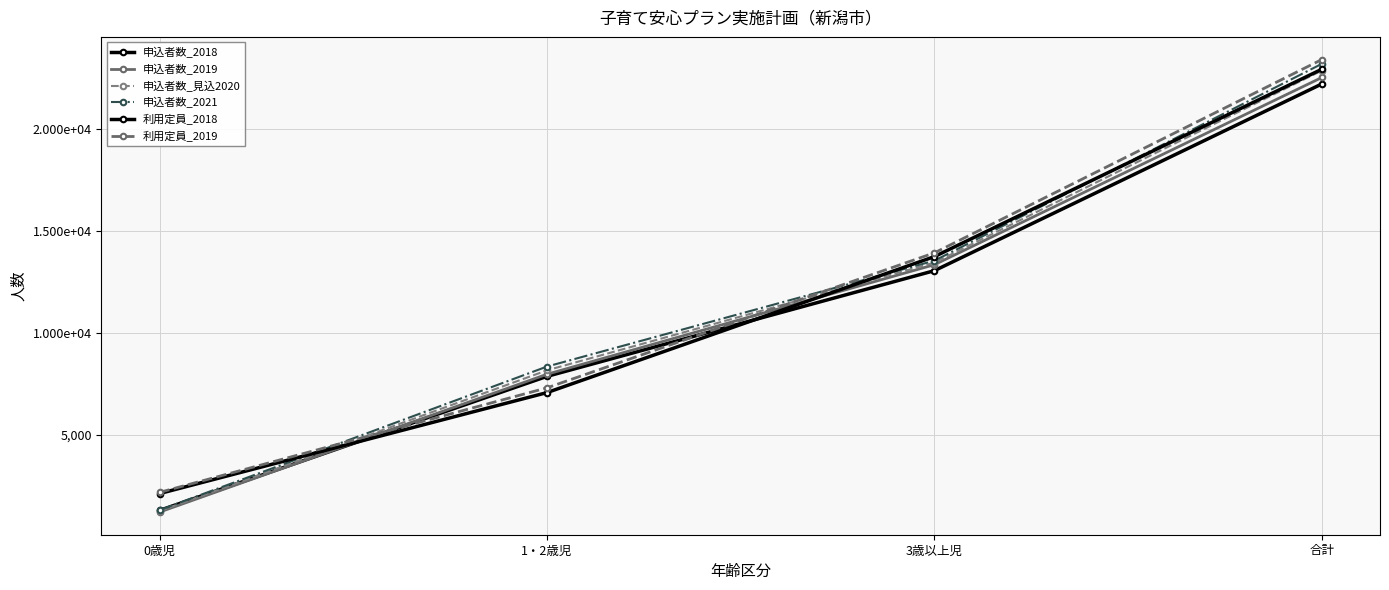

Does the chart have visible grid lines?

Yes